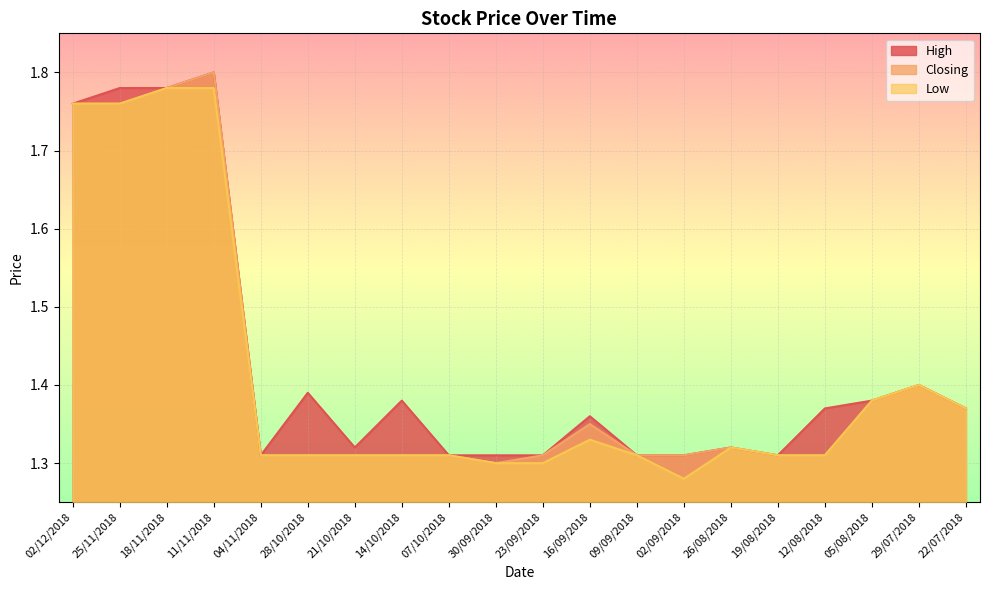

Does the chart display data point markers on the line(s)?

No